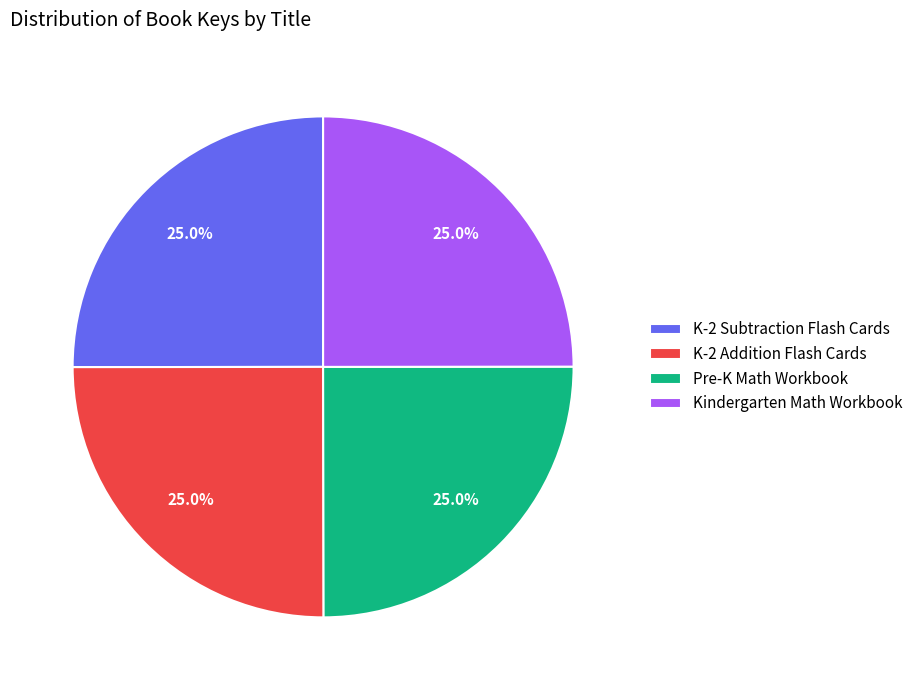

Approximately how many times larger is the value at K-2 Subtraction Flash Cards compared to Kindergarten Math Workbook?

1.0